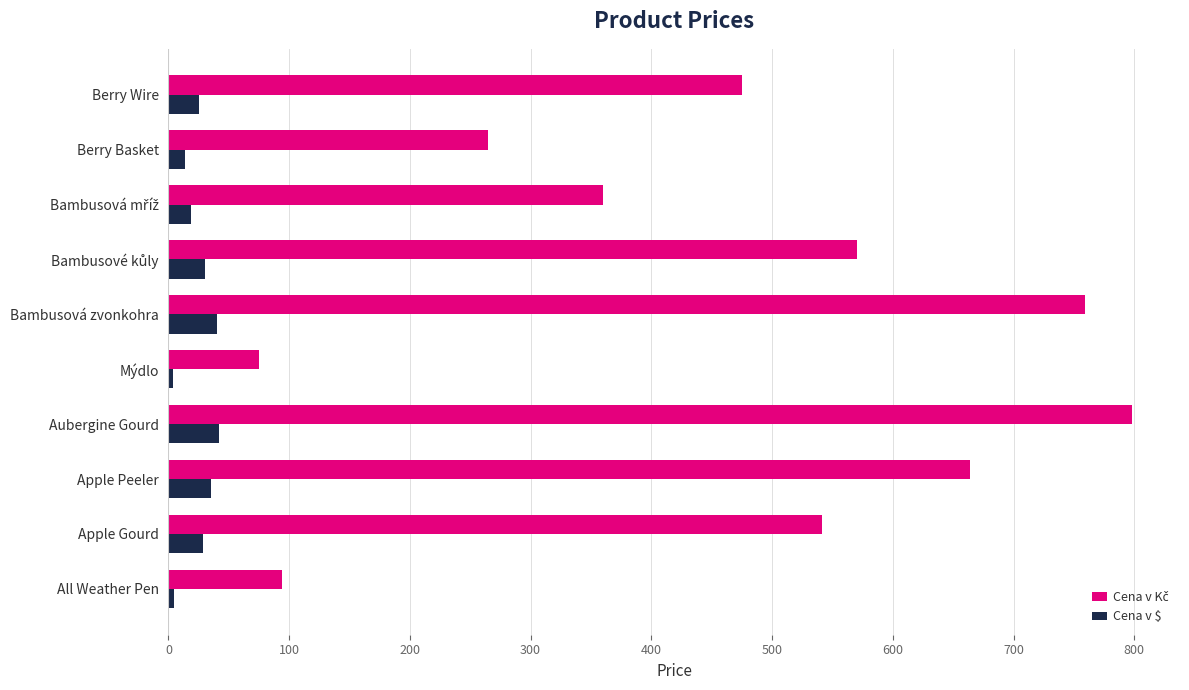

At how many categories does at least one series exceed 500?

5